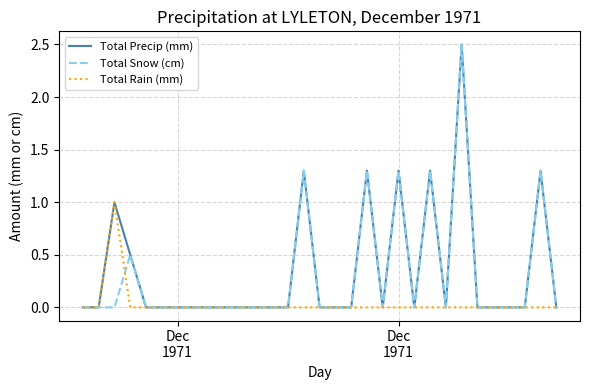

What is the maximum value shown in the chart?

2.5